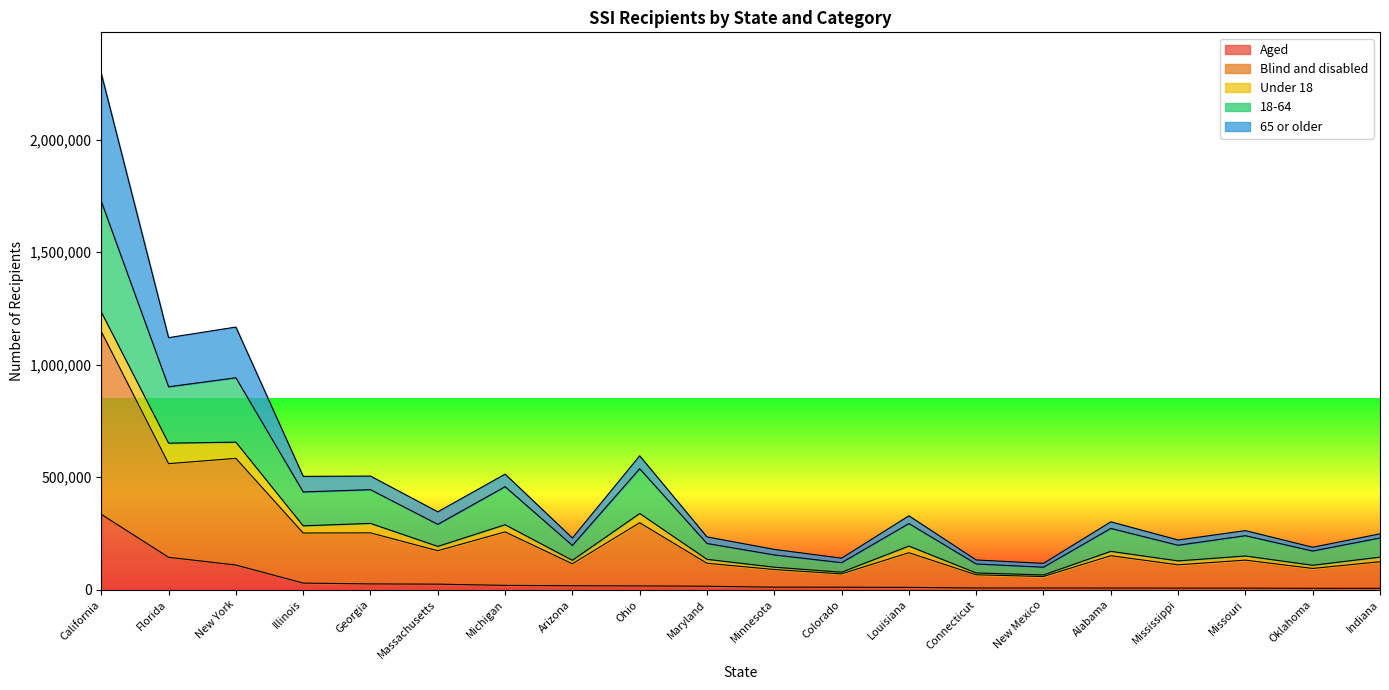

True or false: 18-64 and Blind and disabled cross at least once.

False